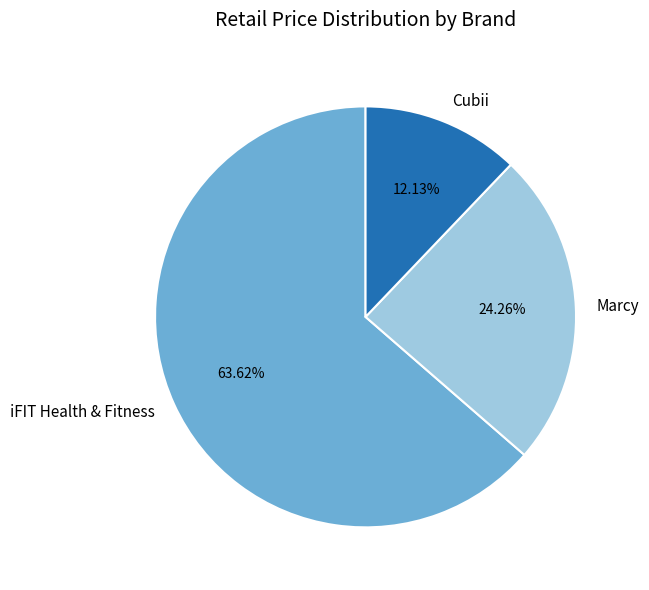

Which category has the smallest portion of the pie?

Cubii